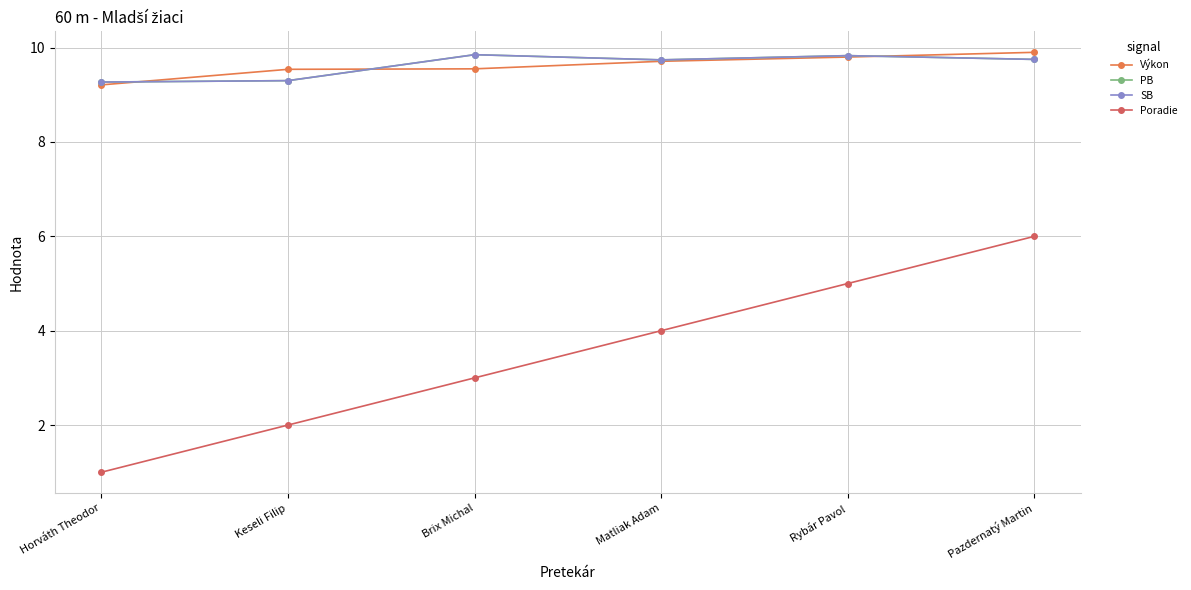

What is the value of the Výkon point at the 4th from the left?

9.7